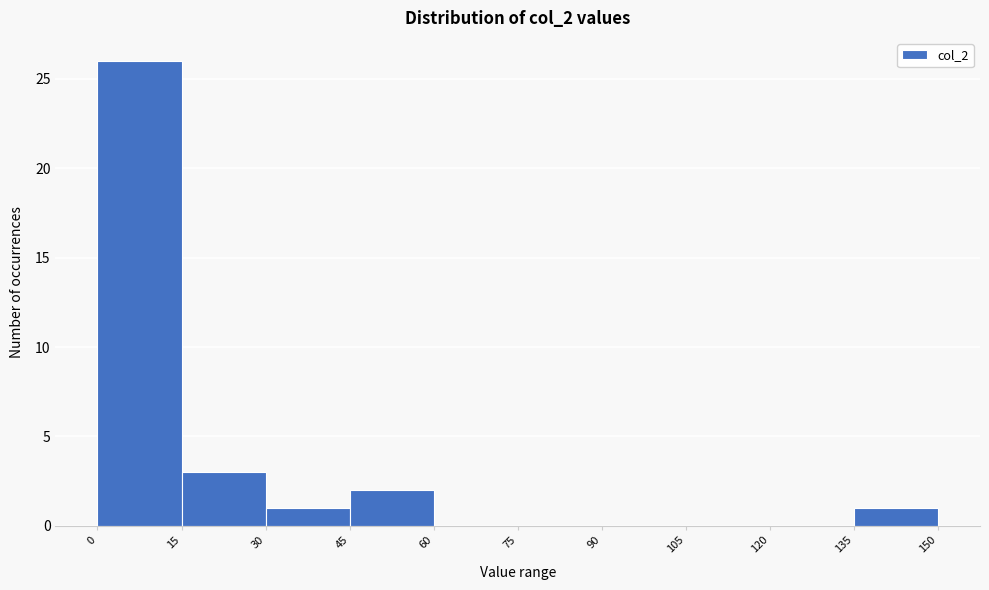

Reading left to right, transcribe this chart: for each bar, give the range it covers on the x-axis and its height. The values are not printed on the chart, so give them approximately, as read against the axis.

0 to 15: 26
15 to 30: 3
30 to 45: 1
45 to 60: 2
60 to 75: 0
75 to 90: 0
90 to 105: 0
105 to 120: 0
120 to 135: 0
135 to 150: 1